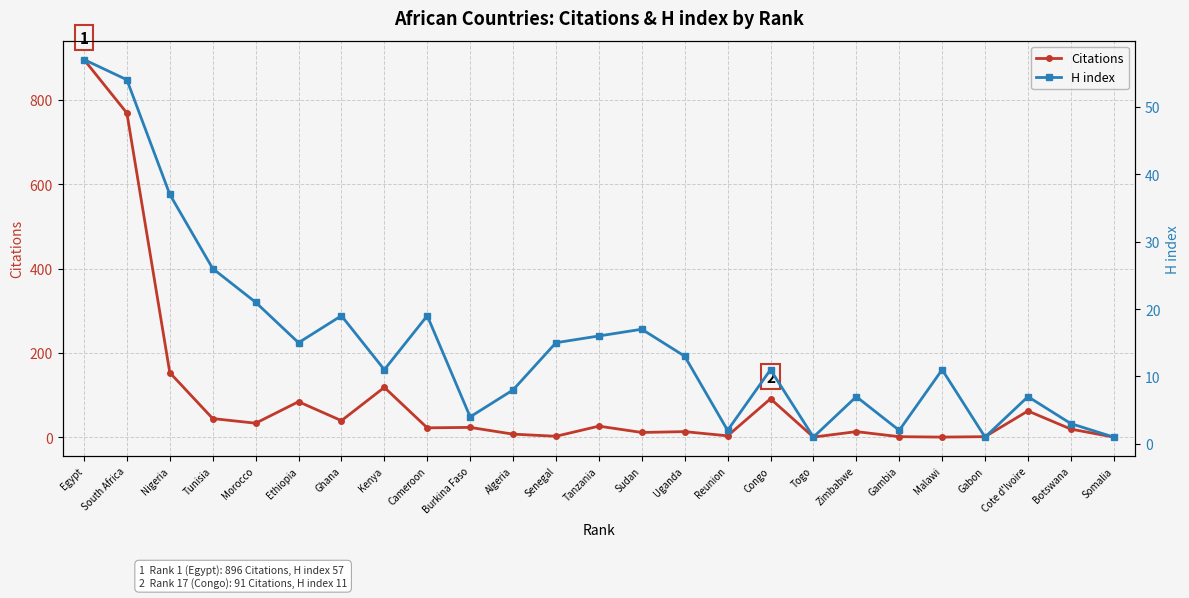

What is the label of the 21st point from the left?

Malawi